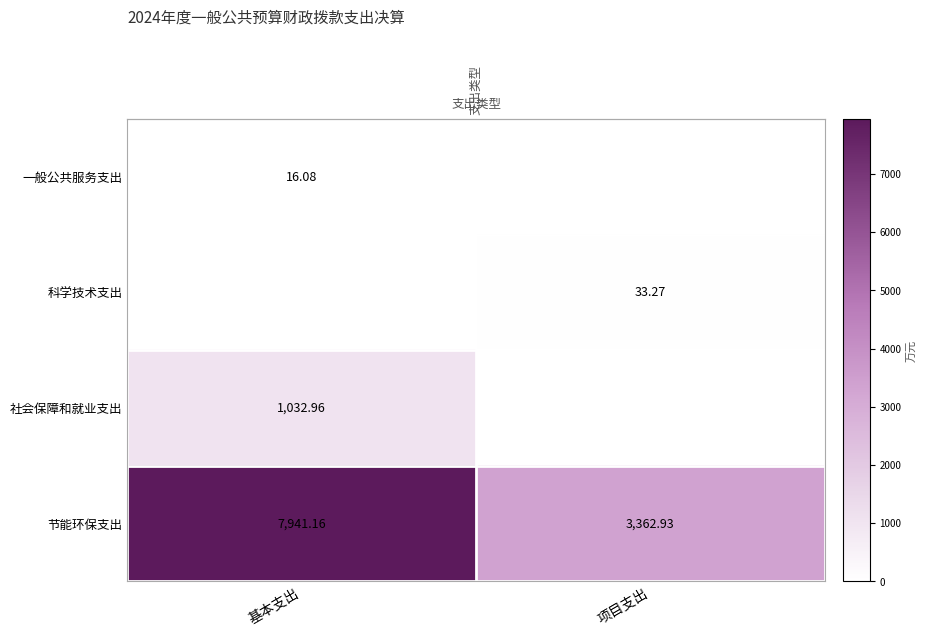

Is it true that 科学技术支出 equals 21.3 at 项目支出?

False